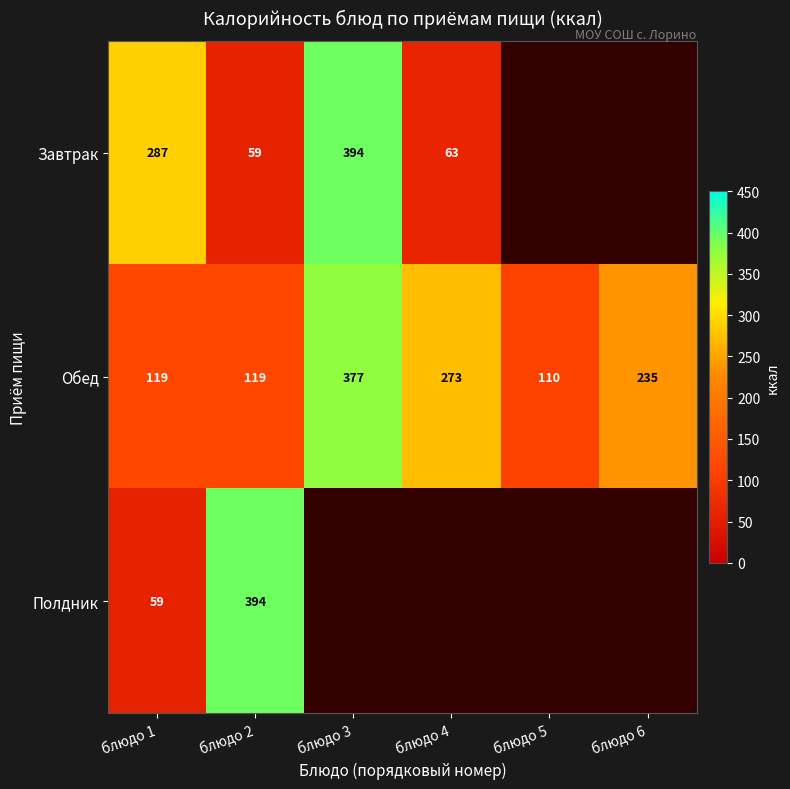

What is the difference between the second highest and minimum values in the Обед series?

163.0